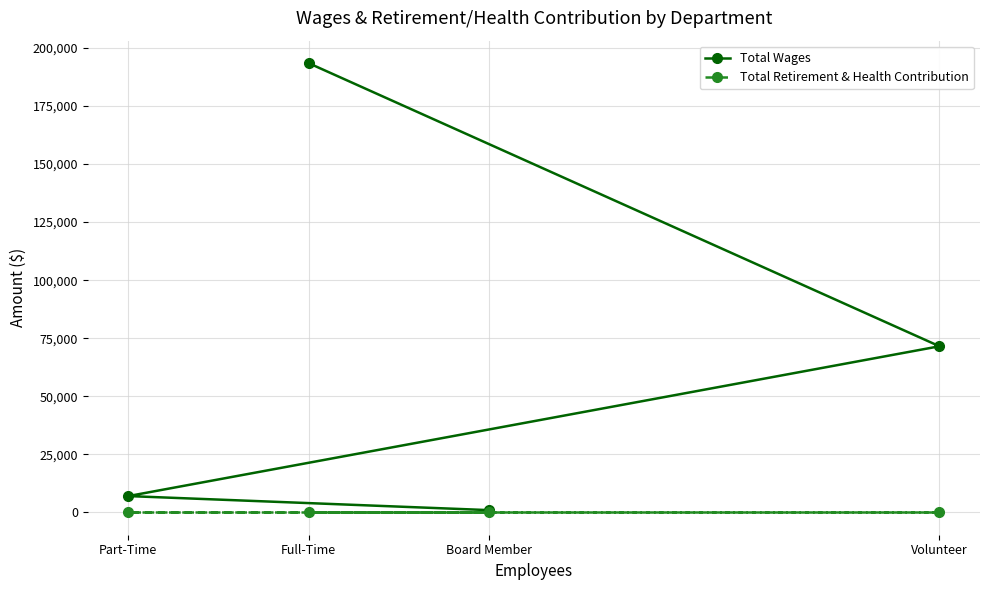

Which label corresponds to the smallest value in the chart?

Full-Time